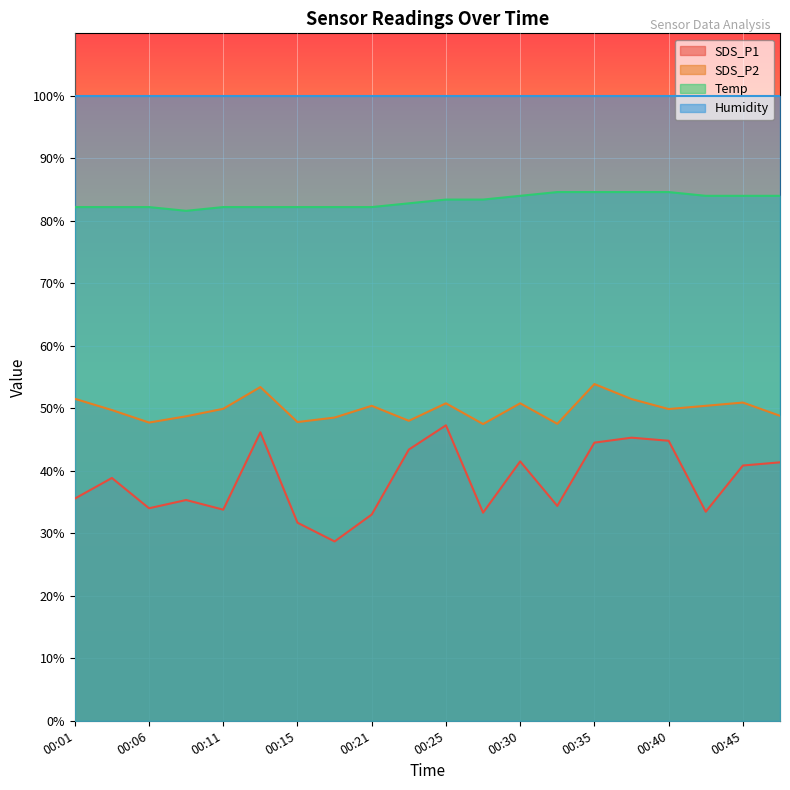

What are all the series names shown in the legend?

SDS_P1, SDS_P2, Temp, Humidity